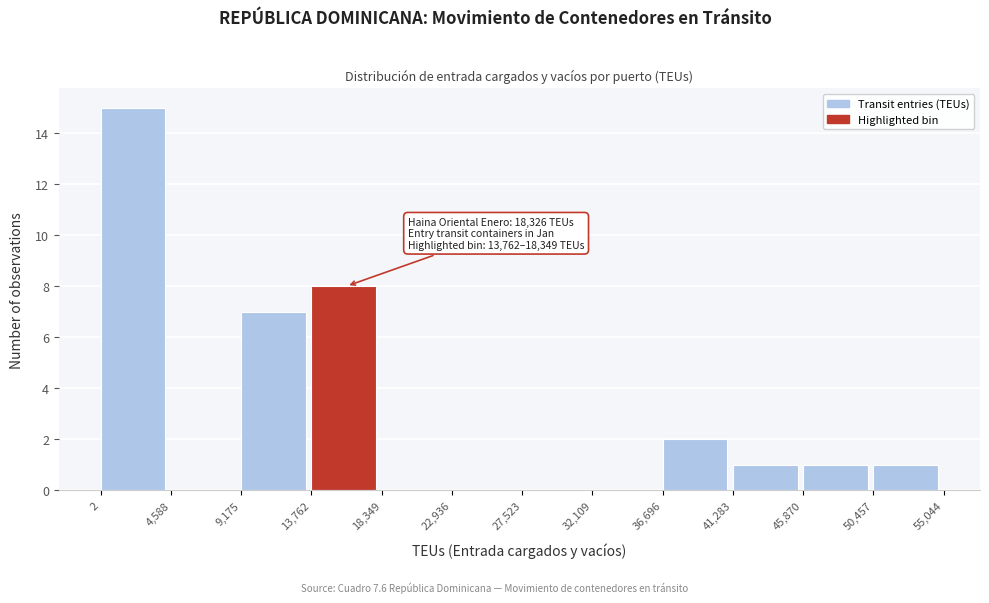

Which range on the x-axis has the tallest bar?

2 to 4,588